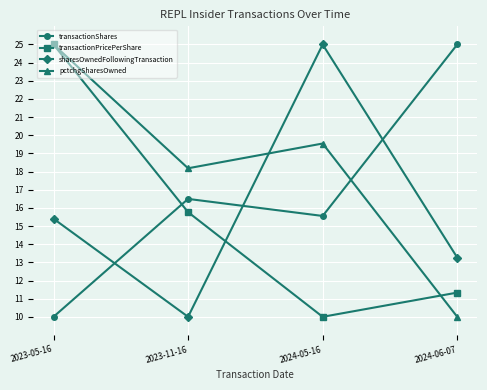

In sharesOwnedFollowingTransaction, how many points are higher than both neighbors (excluding endpoints)?

1